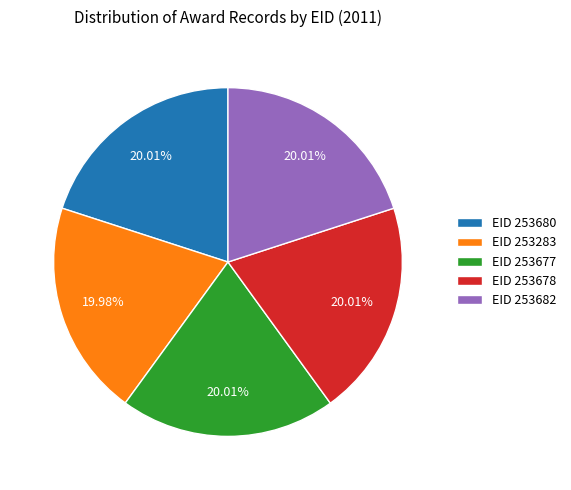

Is EID 253677 the majority of the pie?

No